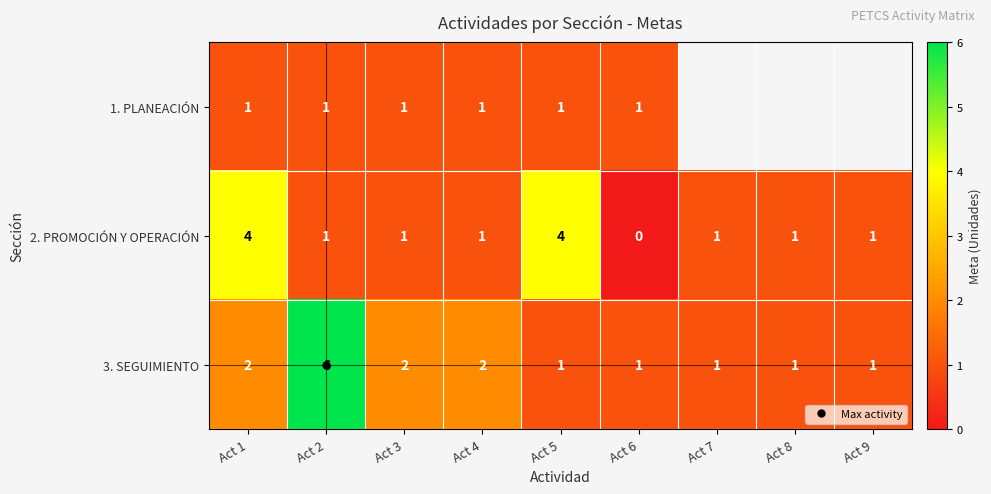

Is the value of 3. SEGUIMIENTO at Act 9 greater than the value of 1. PLANEACIÓN at Act 7?

No